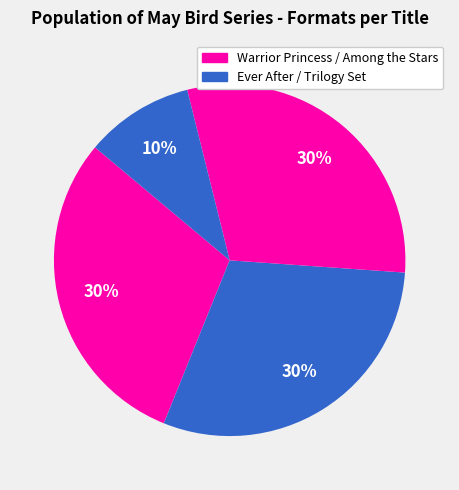

Is there any slice that represents more than half of the pie?

No